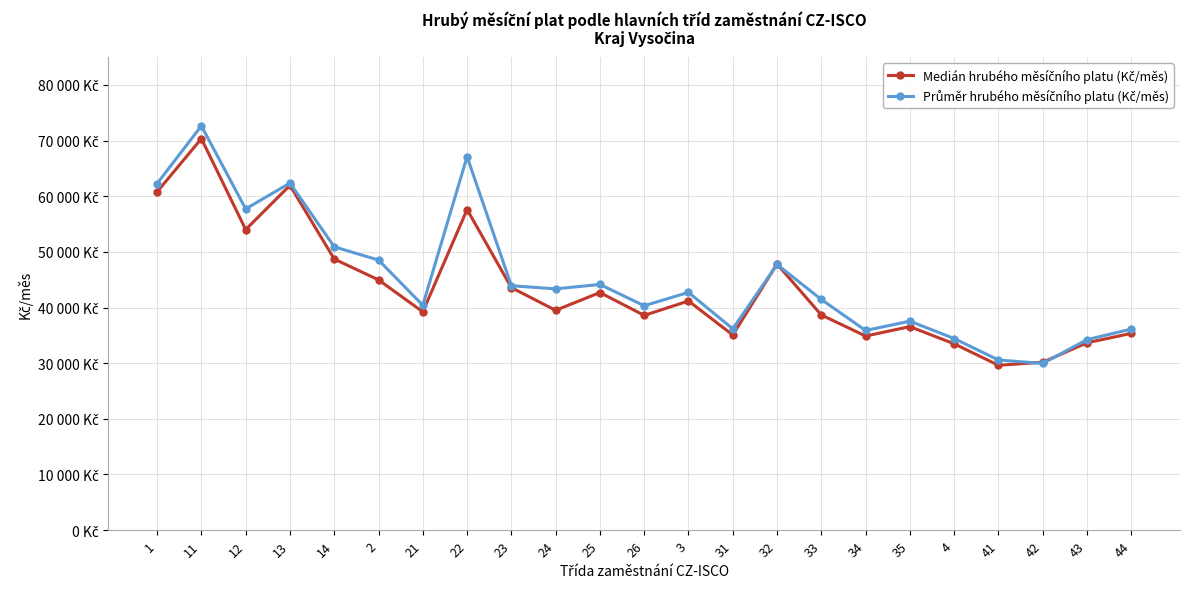

What is the lowest value of the Medián hrubého měsíčního platu (Kč/měs) series?

29627.6